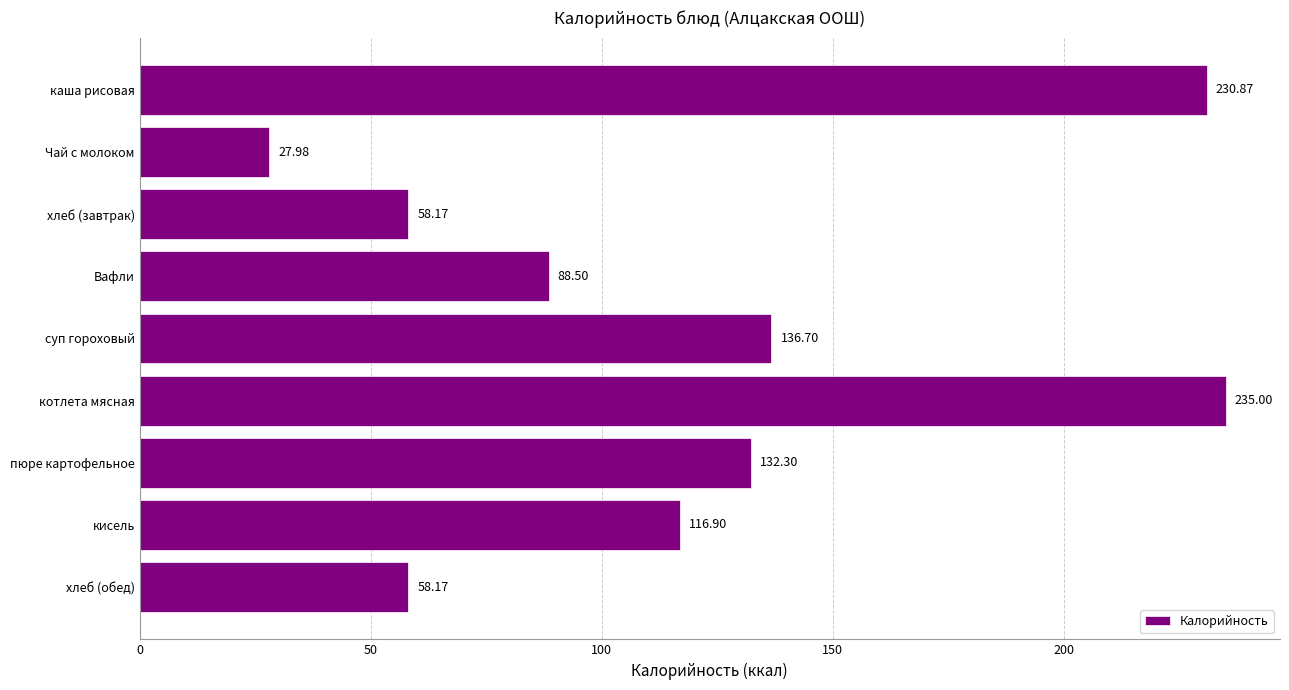

Which has a higher value, каша рисовая or хлеб (завтрак)?

каша рисовая